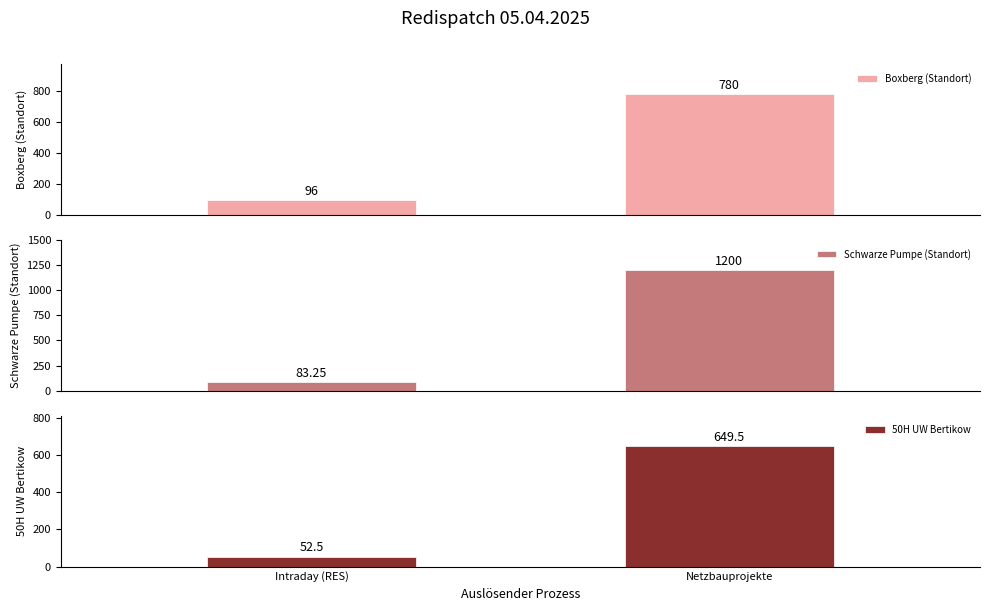

What position from the right is Netzbauprojekte?

1